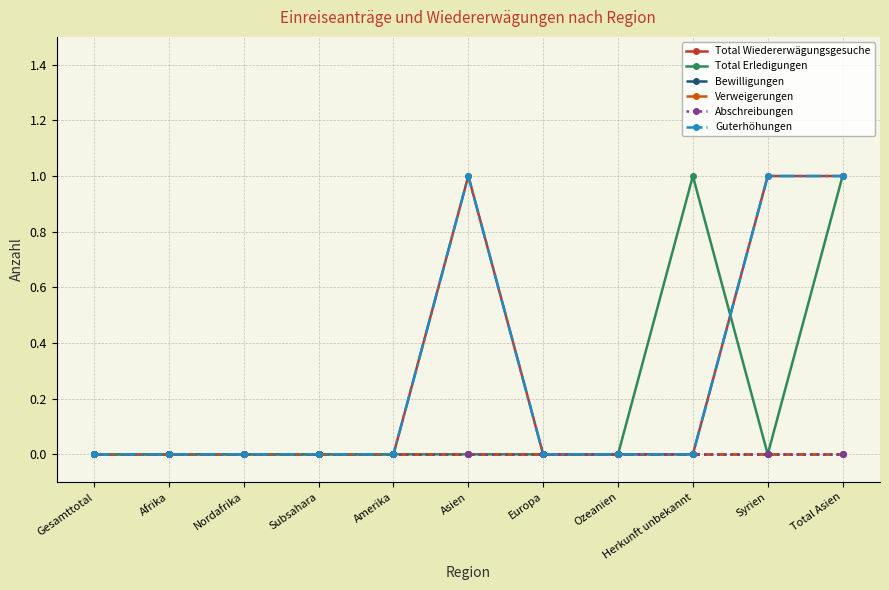

List the labels in order of Guterhöhungen value, smallest first.

Gesamttotal, Afrika, Nordafrika, Subsahara, Amerika, Europa, Ozeanien, Herkunft unbekannt, Asien, Syrien, Total Asien